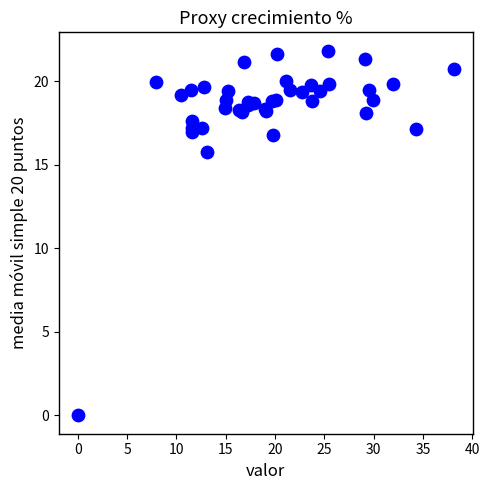

What Y value in the scatter plot is closest to 10?

15.8